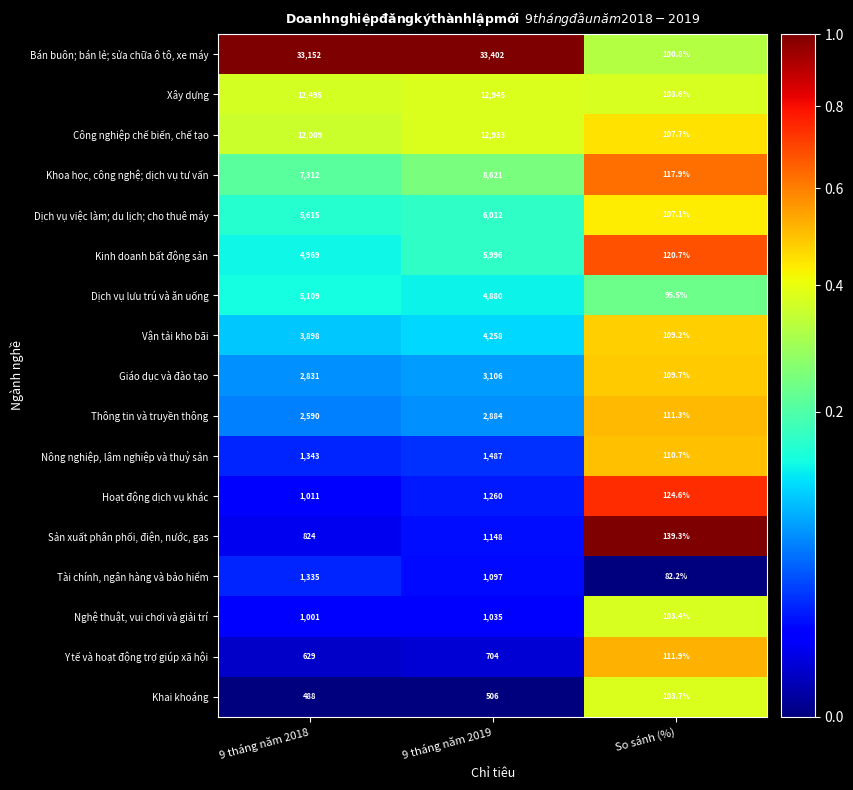

Which series has the largest range (max minus min)?

Bán buôn; bán lẻ; sửa chữa ô tô, xe máy